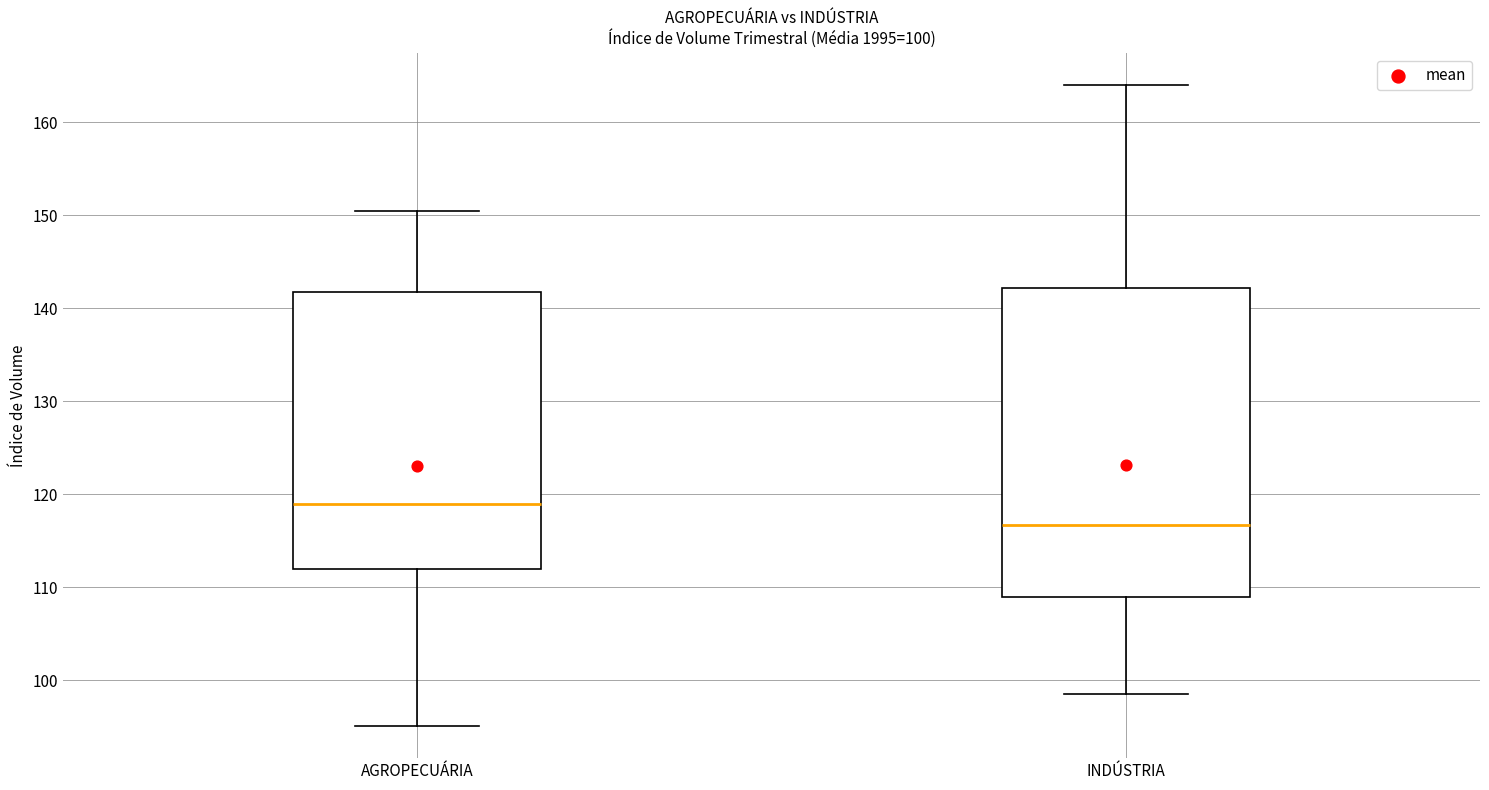

Which box is the tallest, from its lower edge to its upper edge?

INDÚSTRIA